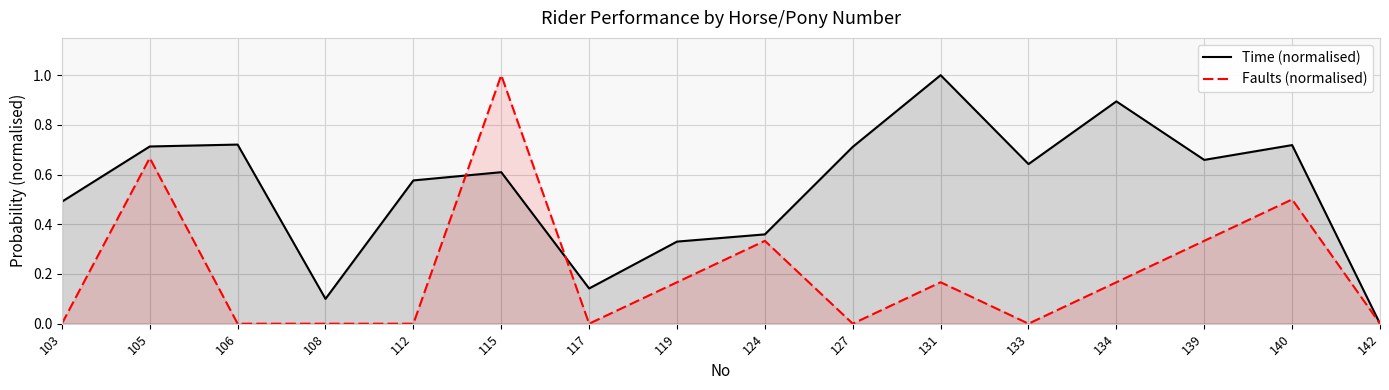

How many lines are shown in the chart?

2